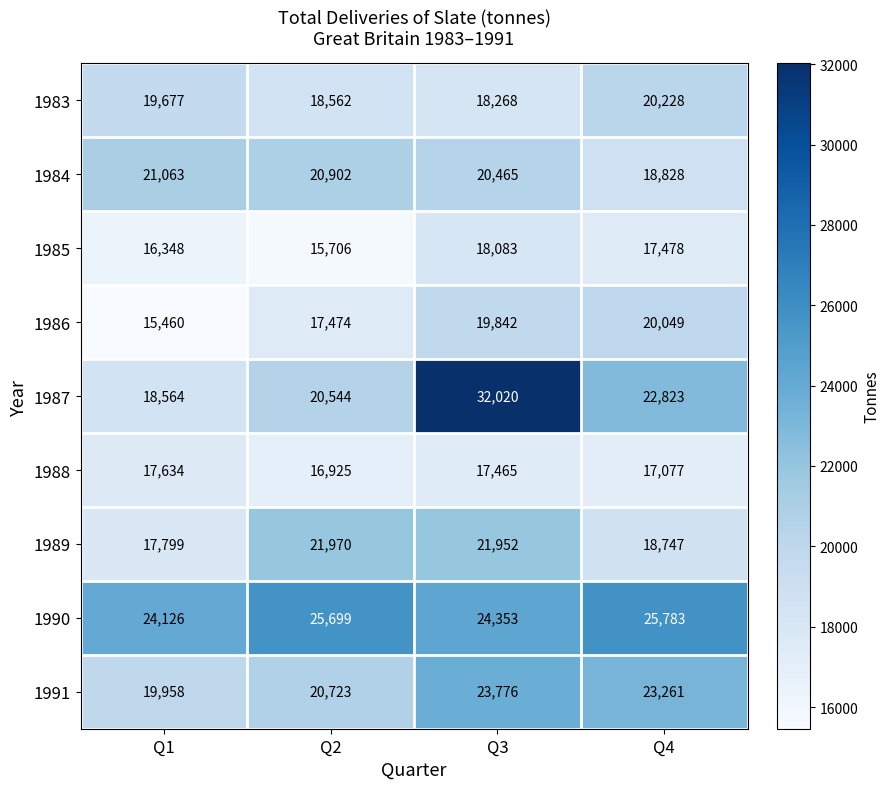

List the labels in order of 1987 value, largest first.

Q3, Q4, Q2, Q1